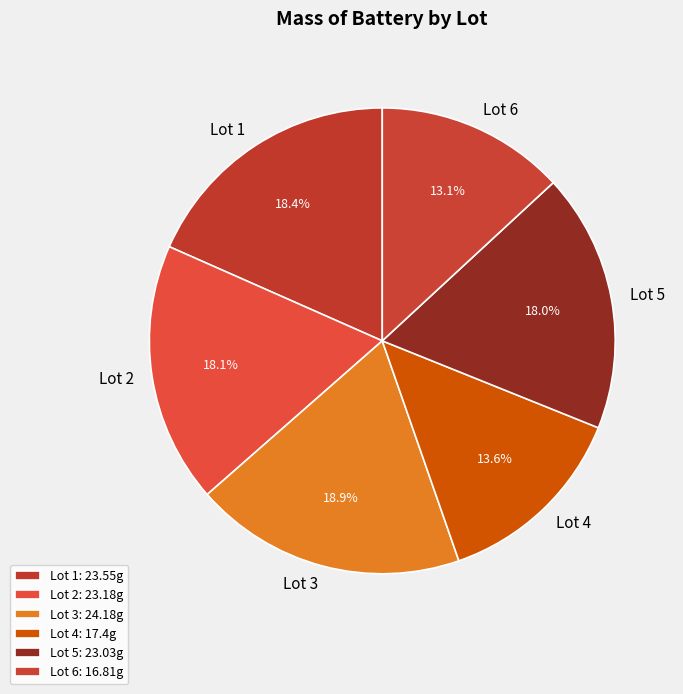

Does Lot 4 account for over 50% of the chart?

No